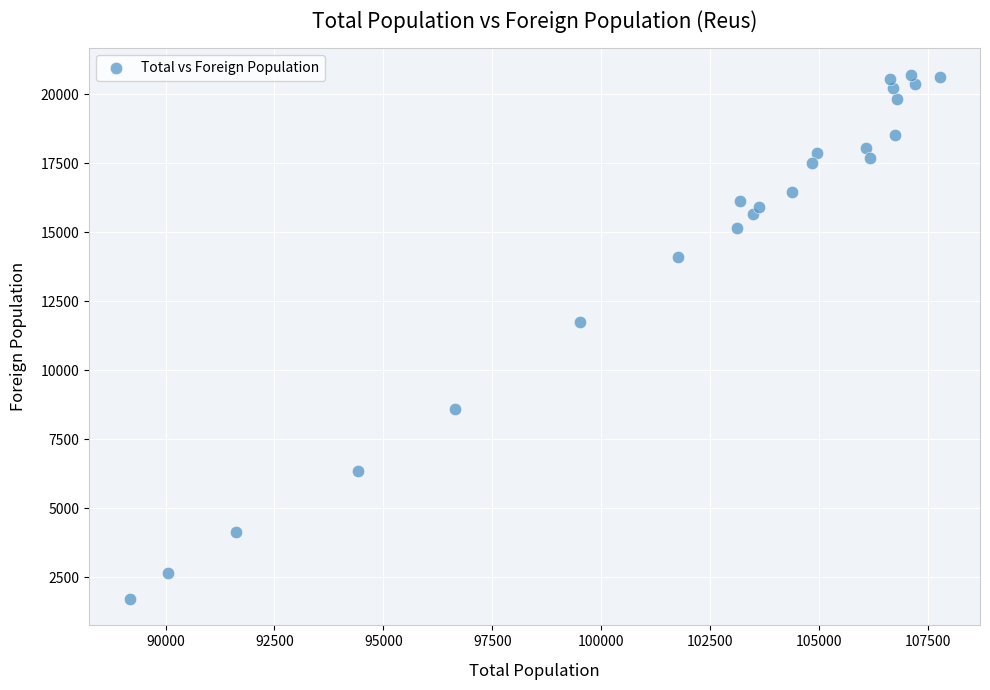

What is the range of Y values (max minus min)?

18997